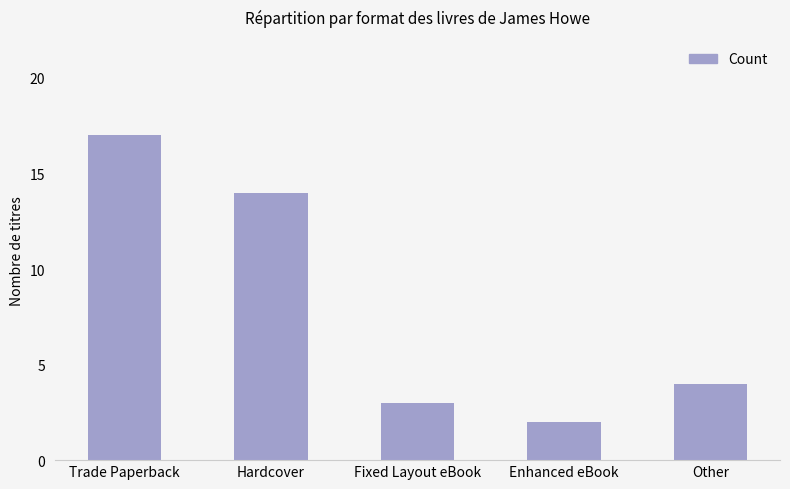

Reading left to right, list all the values displayed in this chart.

17	14	3	2	4